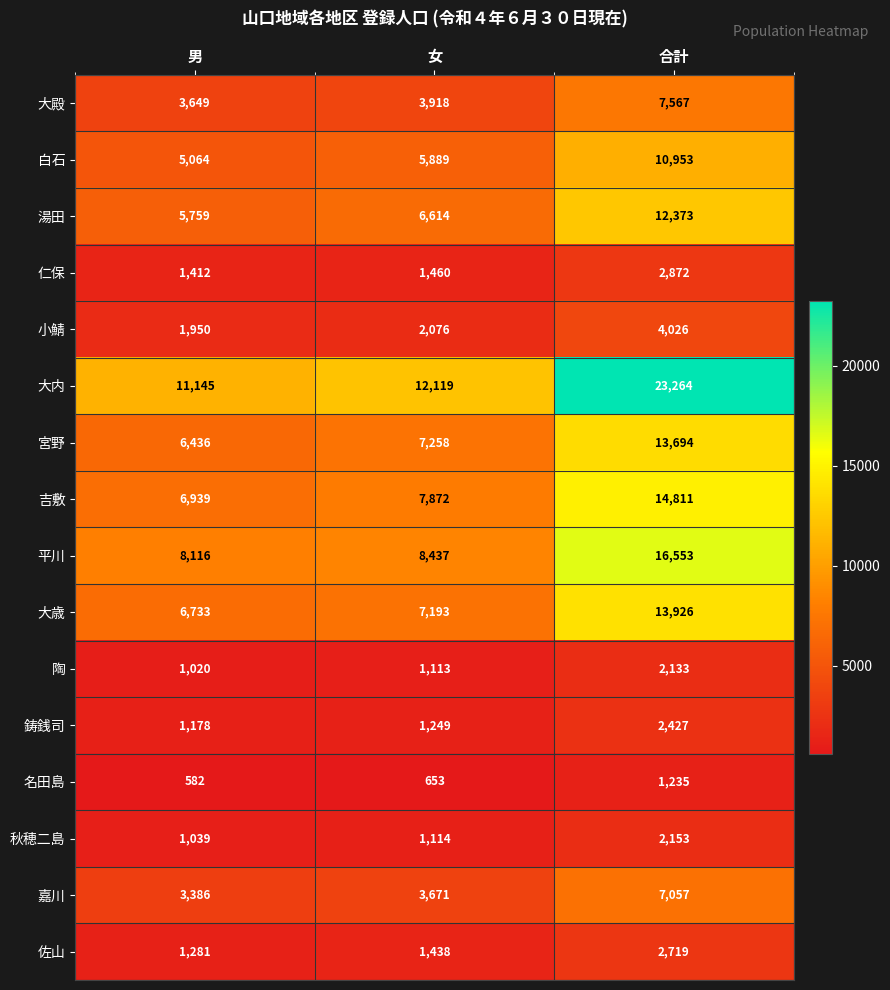

What is the difference between the highest and lowest values at 女?

11466